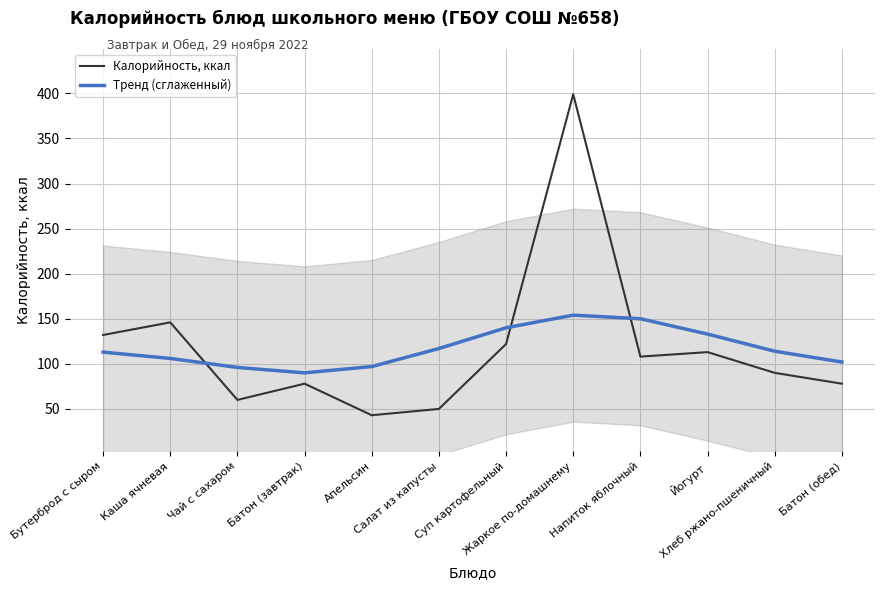

At which category is the sum across all series the highest?

Жаркое по-домашнему